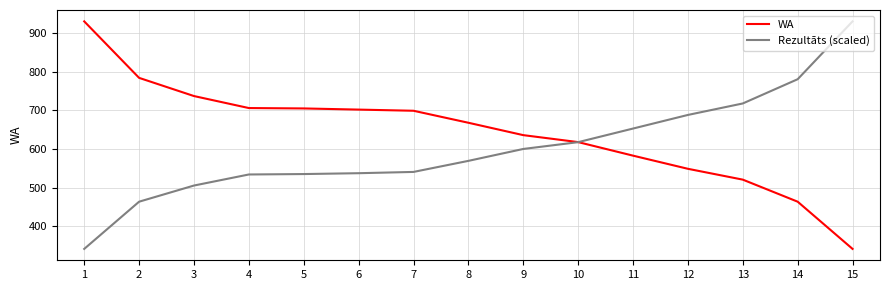

What is the approximate value of Rezultāts (scaled) at 2?

464.0